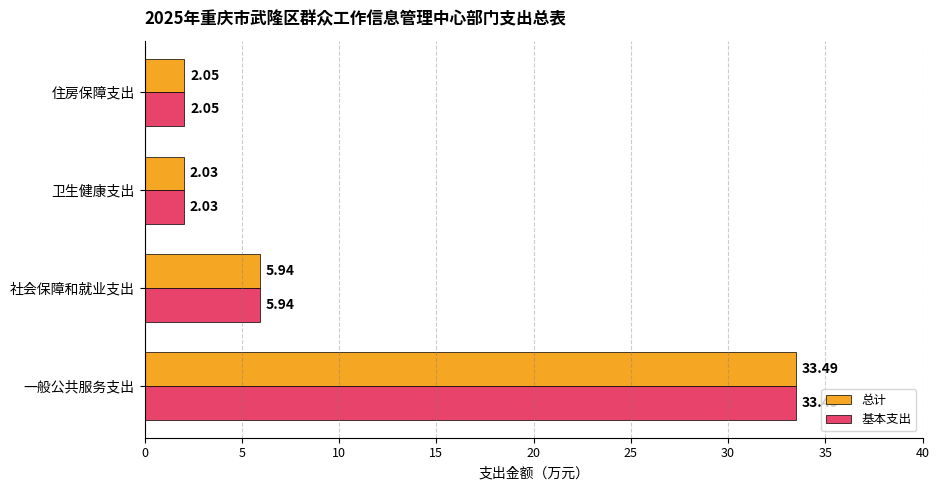

At which label does 基本支出 reach its minimum?

卫生健康支出